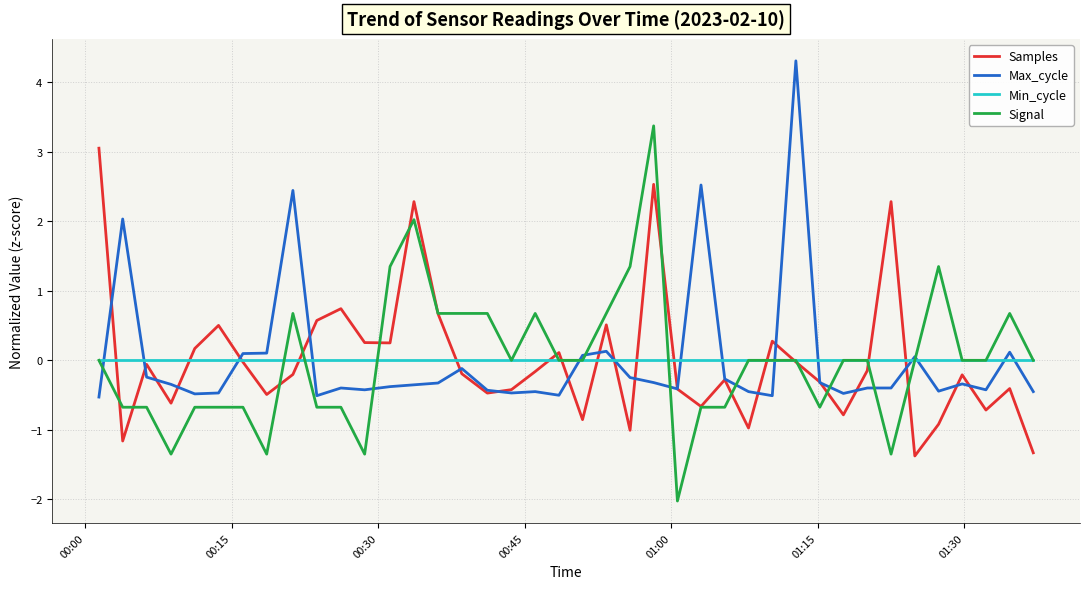

After their last crossing, which series has the higher values: Max_cycle or Samples?

Max_cycle